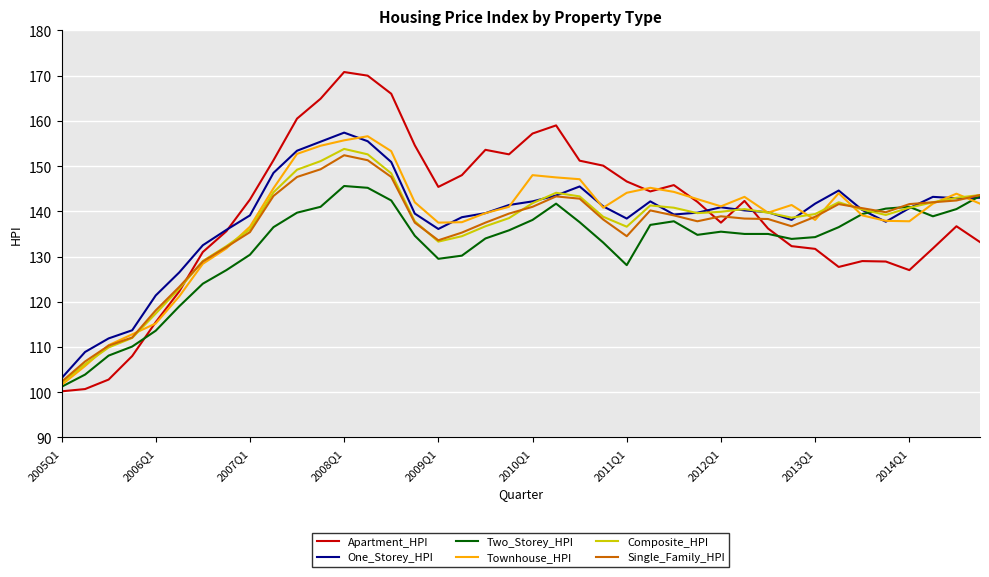

Which series has the widest spread of values?

Apartment_HPI